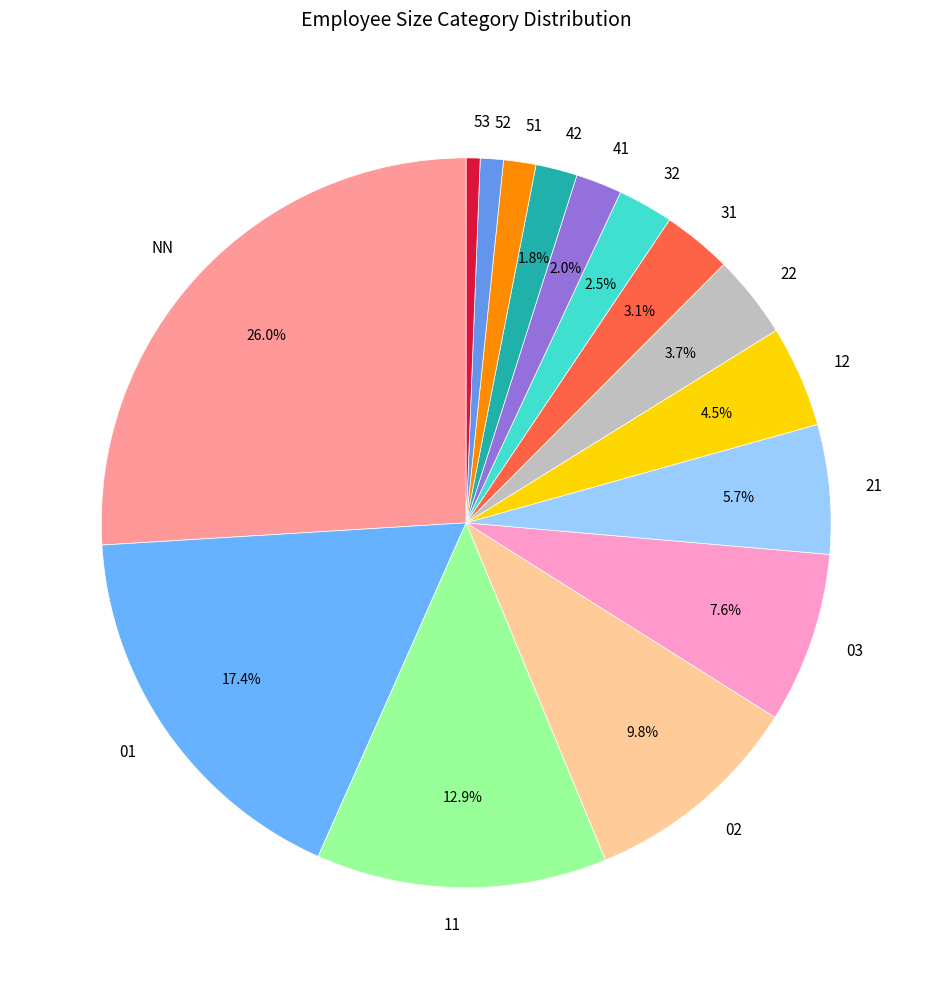

Which slice is the largest?

NN